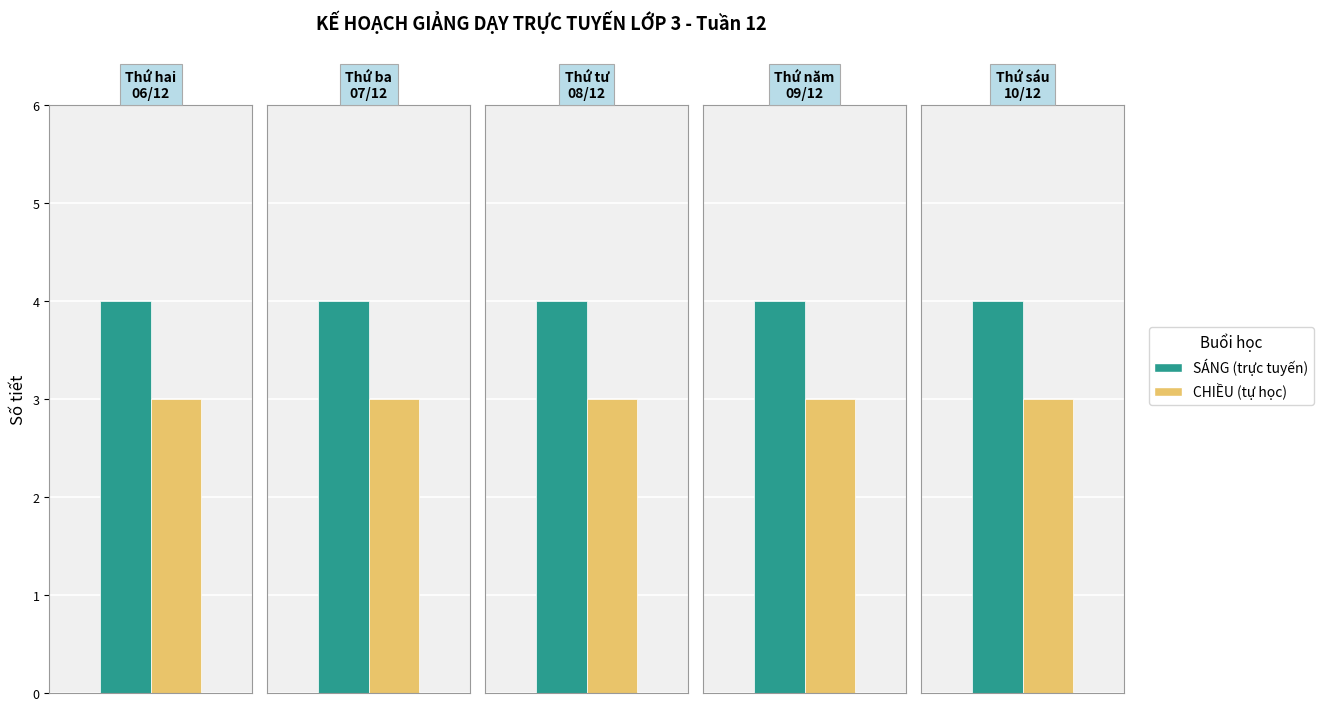

What is the average value of the CHIỀU (tự học) series?

3